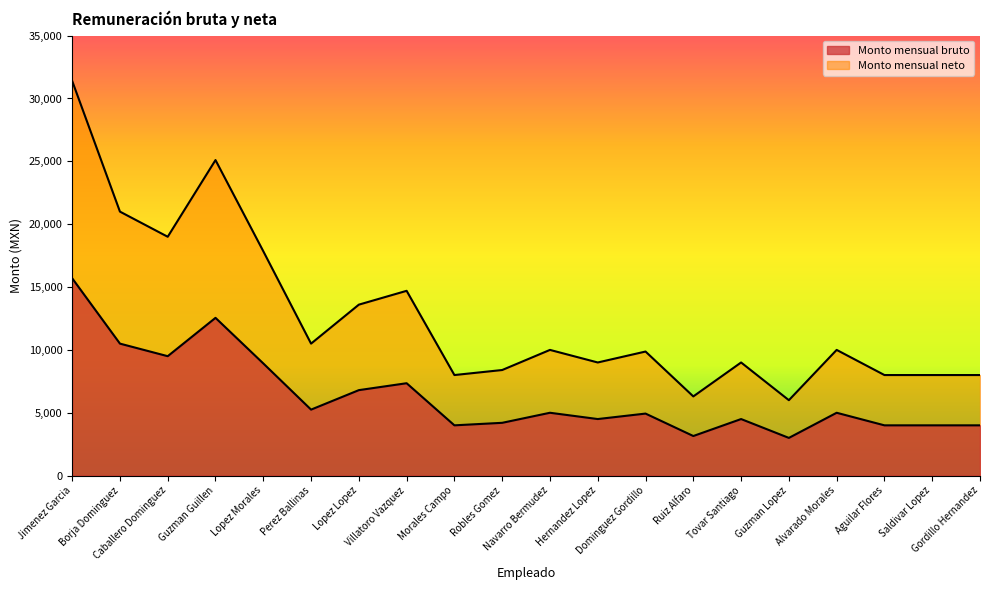

At Dominguez Gordillo, list the series in order from largest to smallest.

Monto mensual neto, Monto mensual bruto